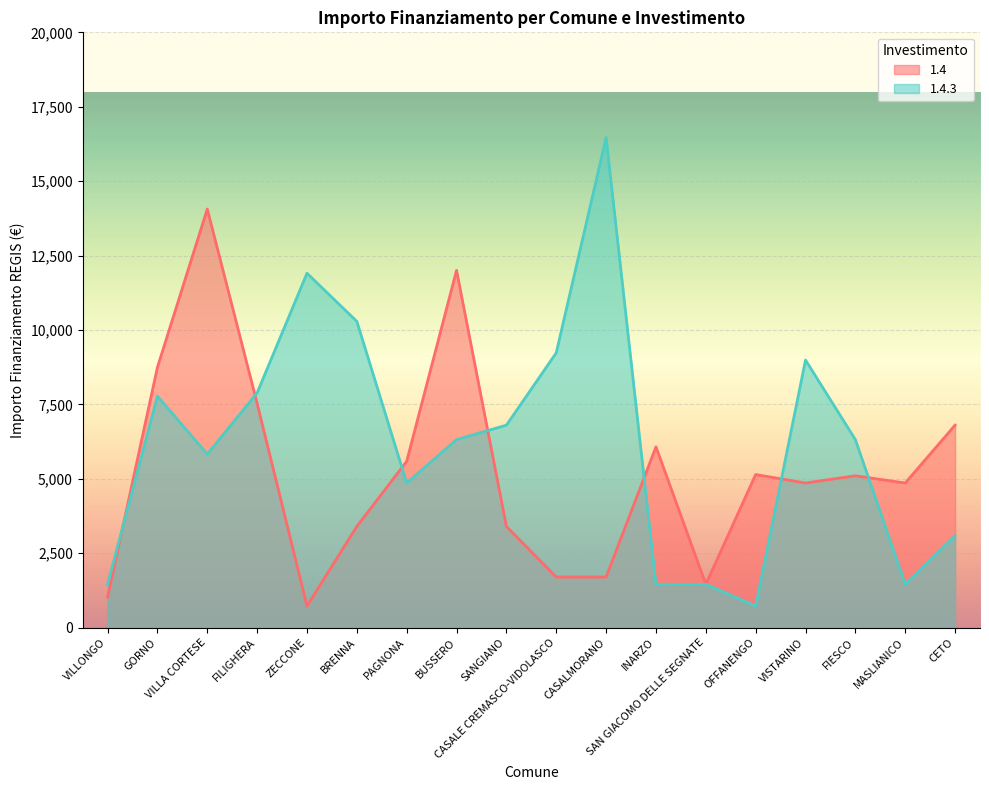

The 1.4.3 series shows 11367 at FILIGHERA. True or false?

False